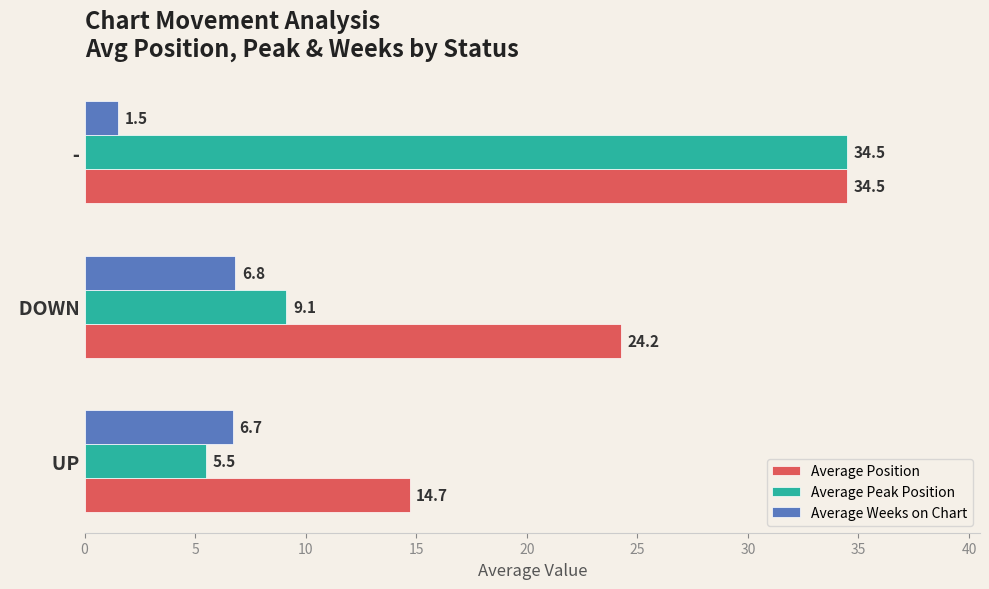

List the labels in order of Average Peak Position value, largest first.

  -,   DOWN,   UP